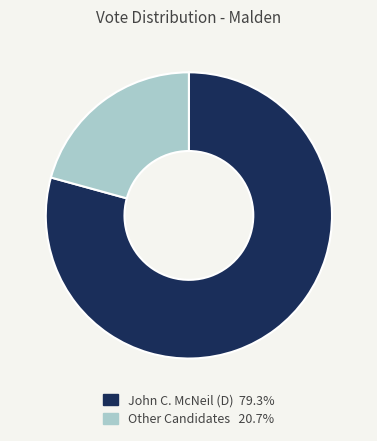

Combined, do John C. McNeil (D) 79.3% and Other Candidates 20.7% account for over 50%?

Yes